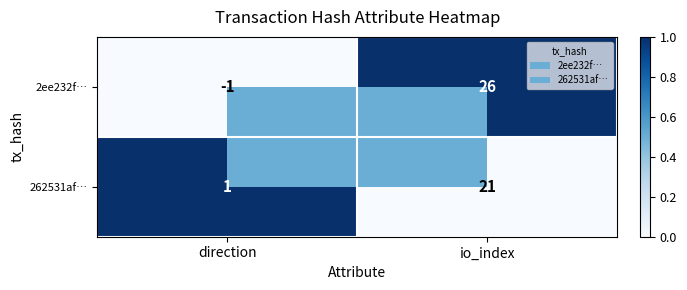

How many positive values does the 2ee232f… series have?

1